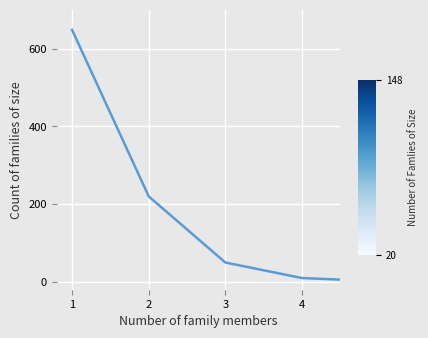

What is the maximum value shown in the chart?

648